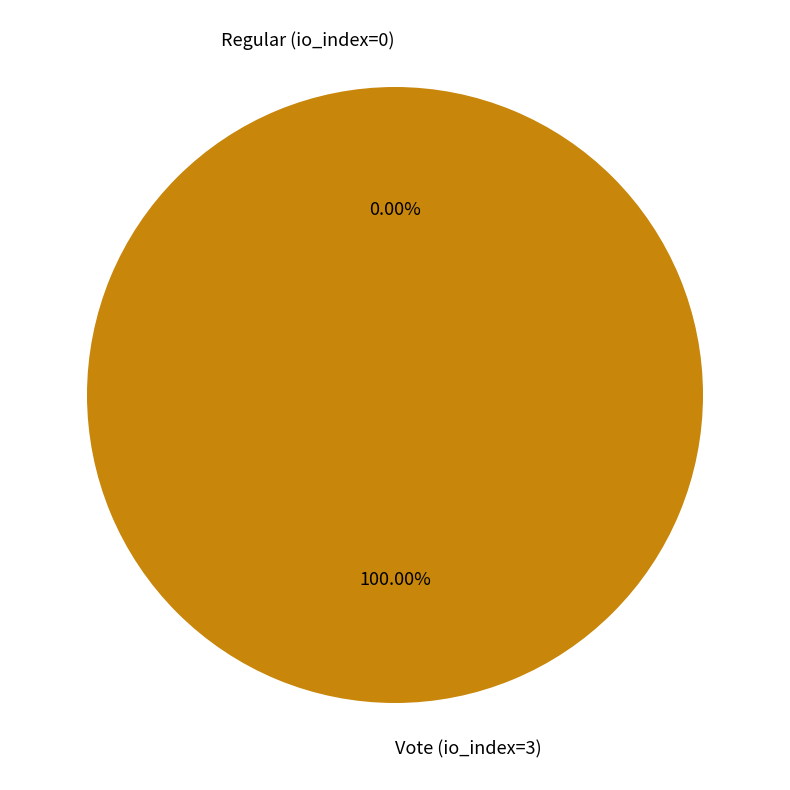

Which slice is the largest?

Vote (io_index=3)